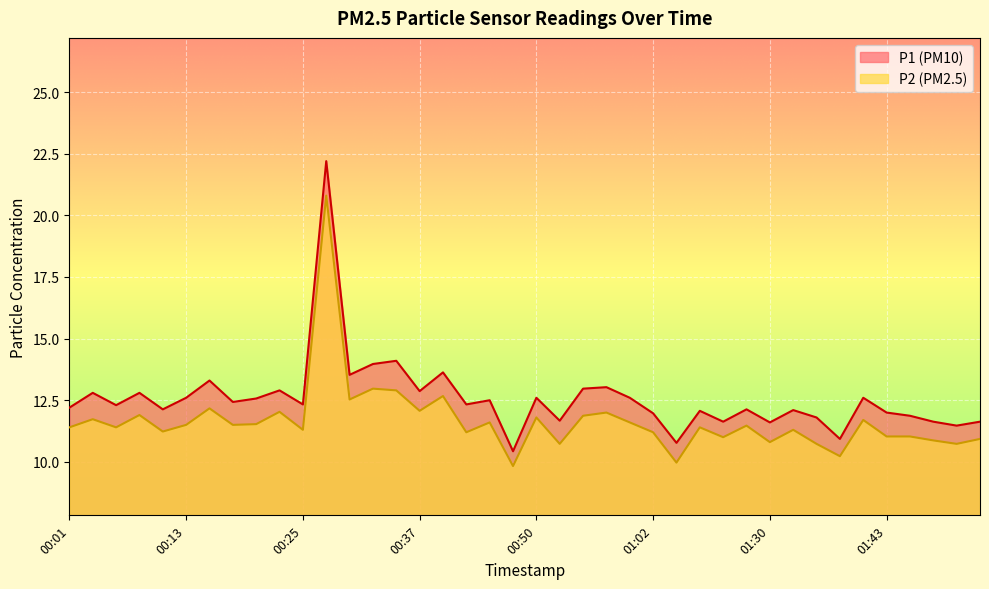

What is the difference between the P1 values at 00:23 and 01:43?

0.9